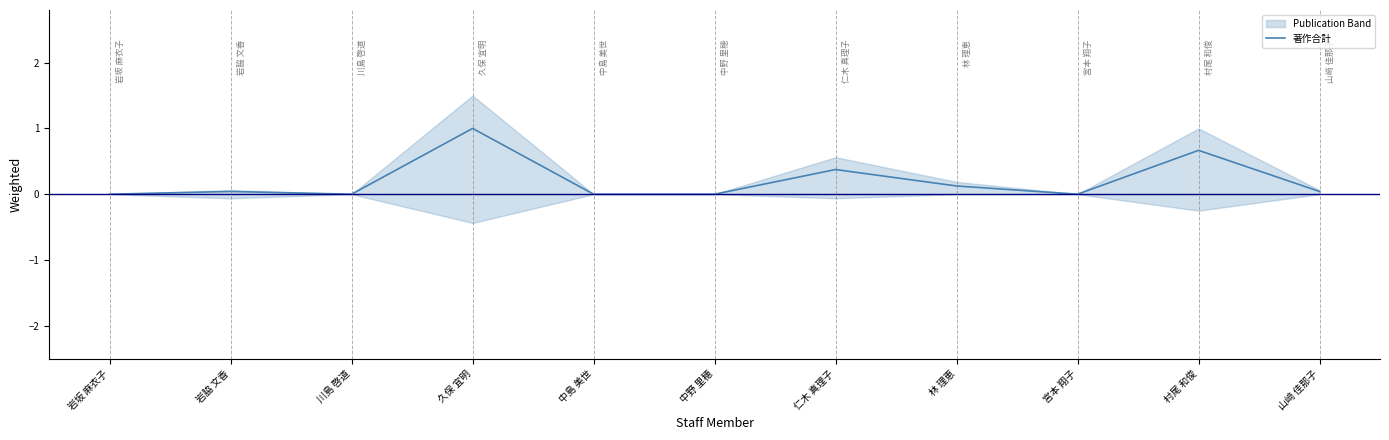

Reading left to right, extract all data points from this chart.

0.0	0.0	0.0	1.0	0.0	0.0	0.4	0.1	0.0	0.7	0.0